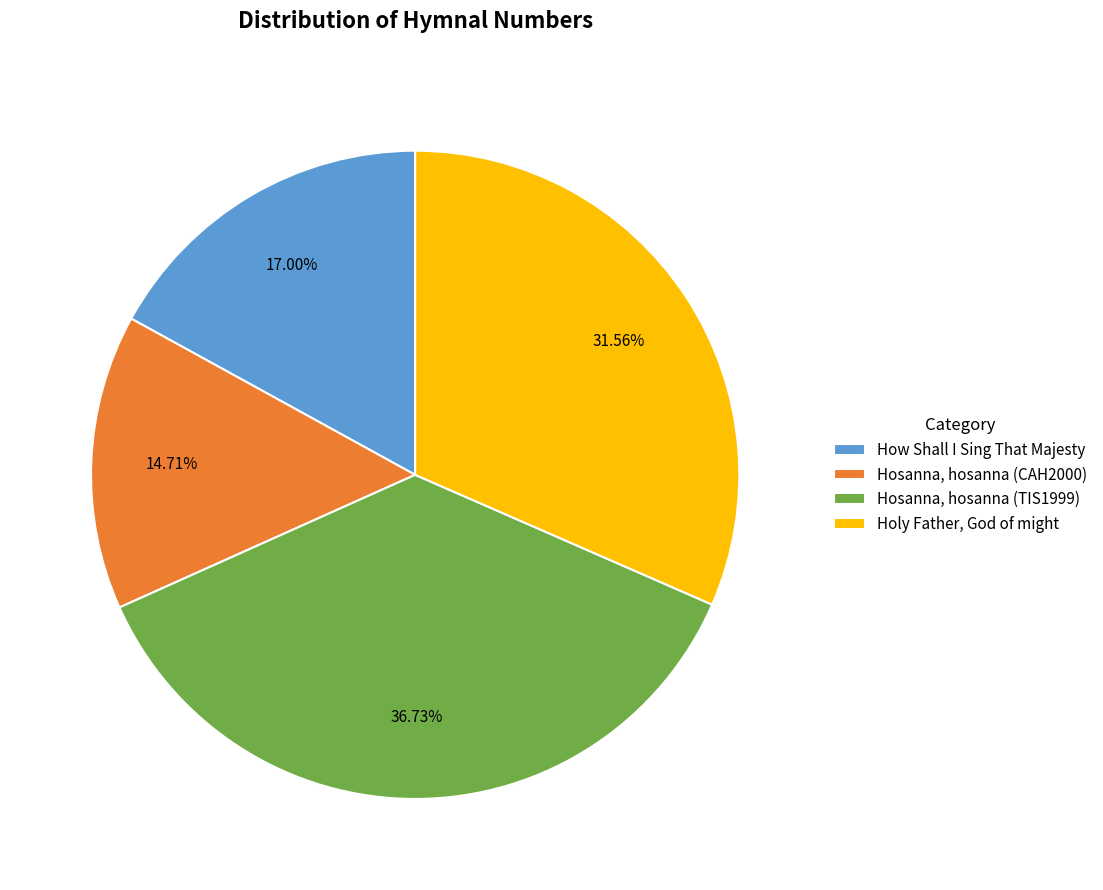

Which category has the biggest portion of the pie?

Hosanna, hosanna (TIS1999)